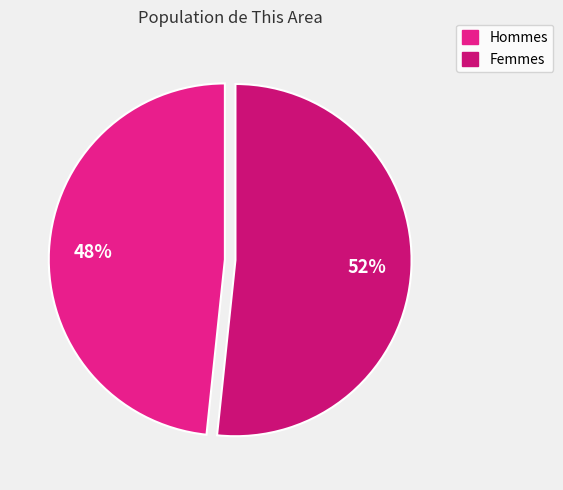

Count the number of slices in the pie.

2